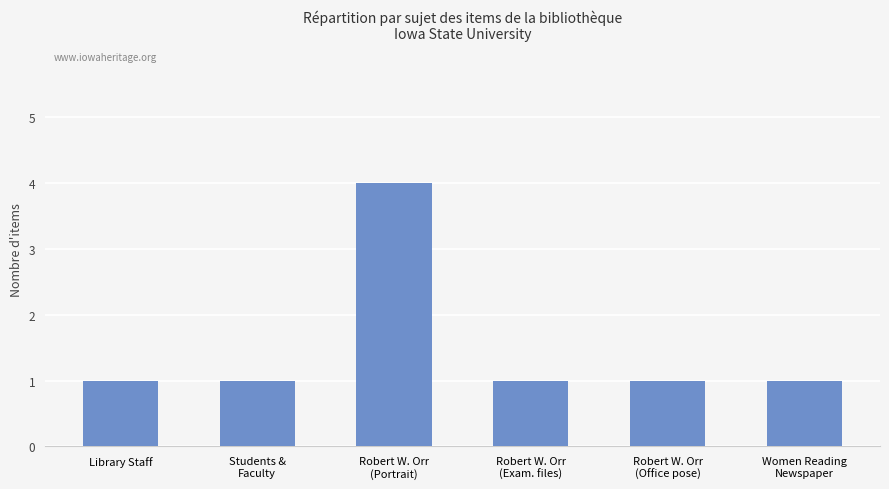

What is the smallest value displayed?

1